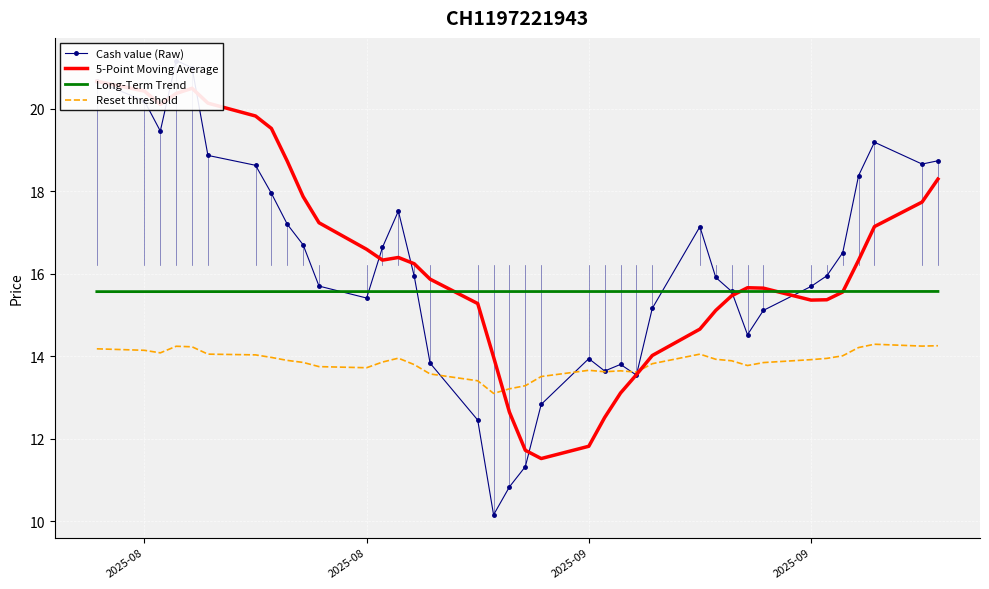

How many Long-Term Trend values are between 15 and 16?

38